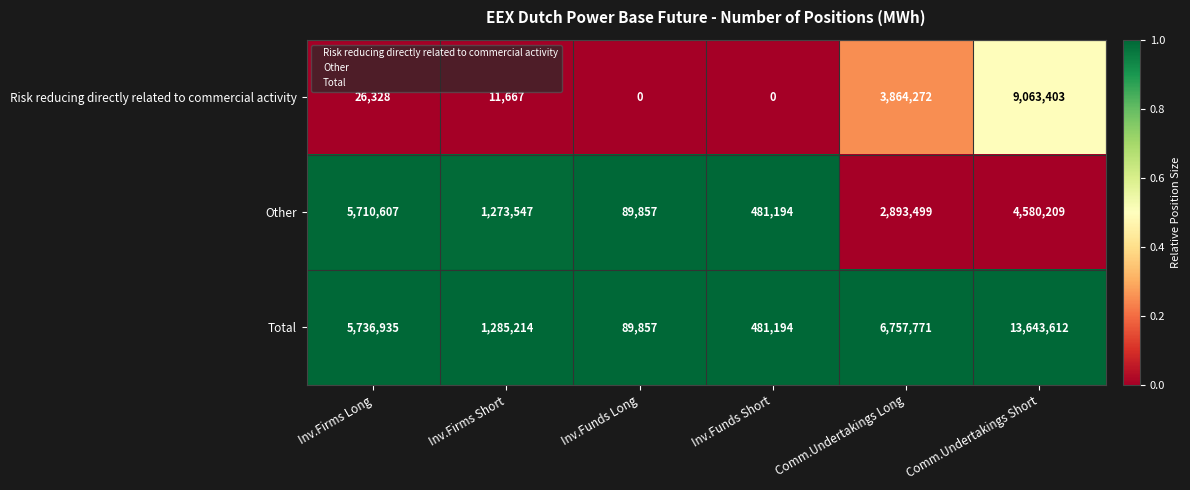

Where is Risk reducing directly related to commercial activity nearest to the value 4531701?

Comm.Undertakings Long